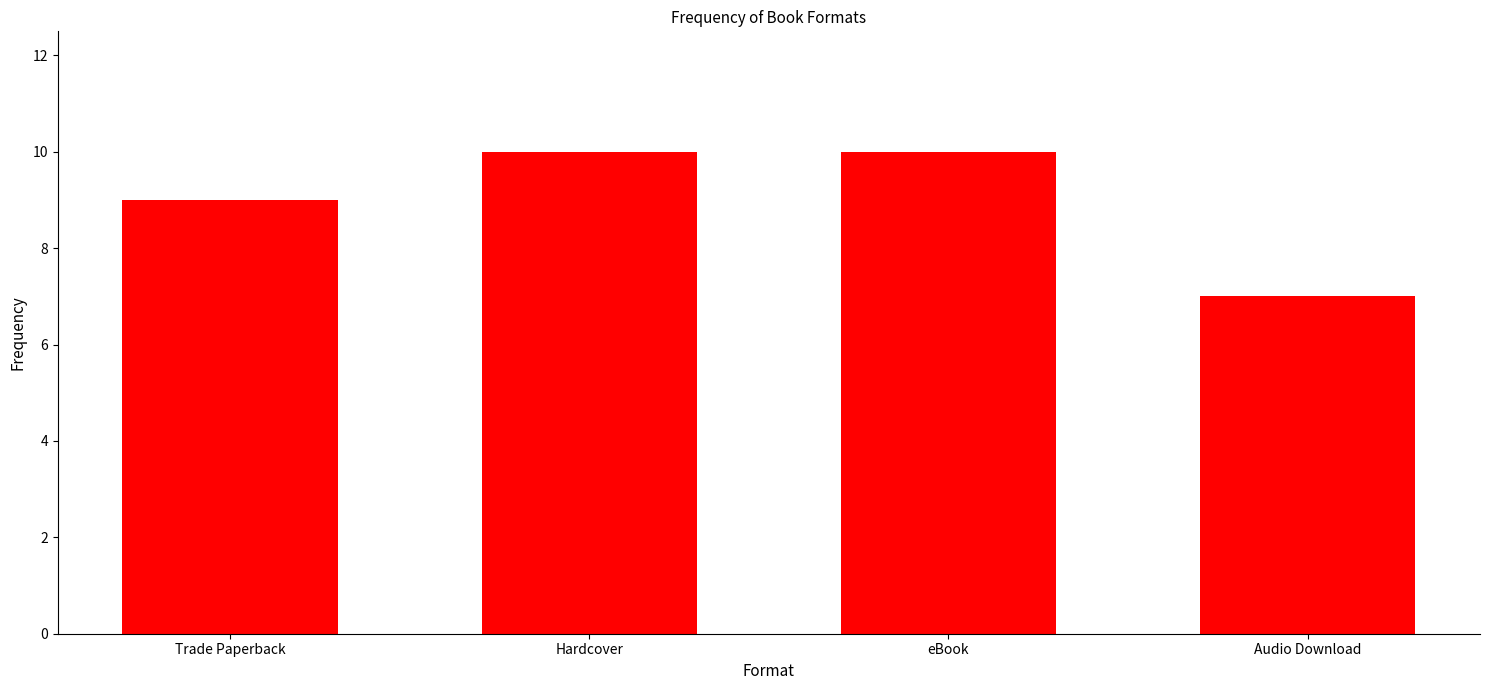

What is the label of the 3rd bar from the right?

Hardcover